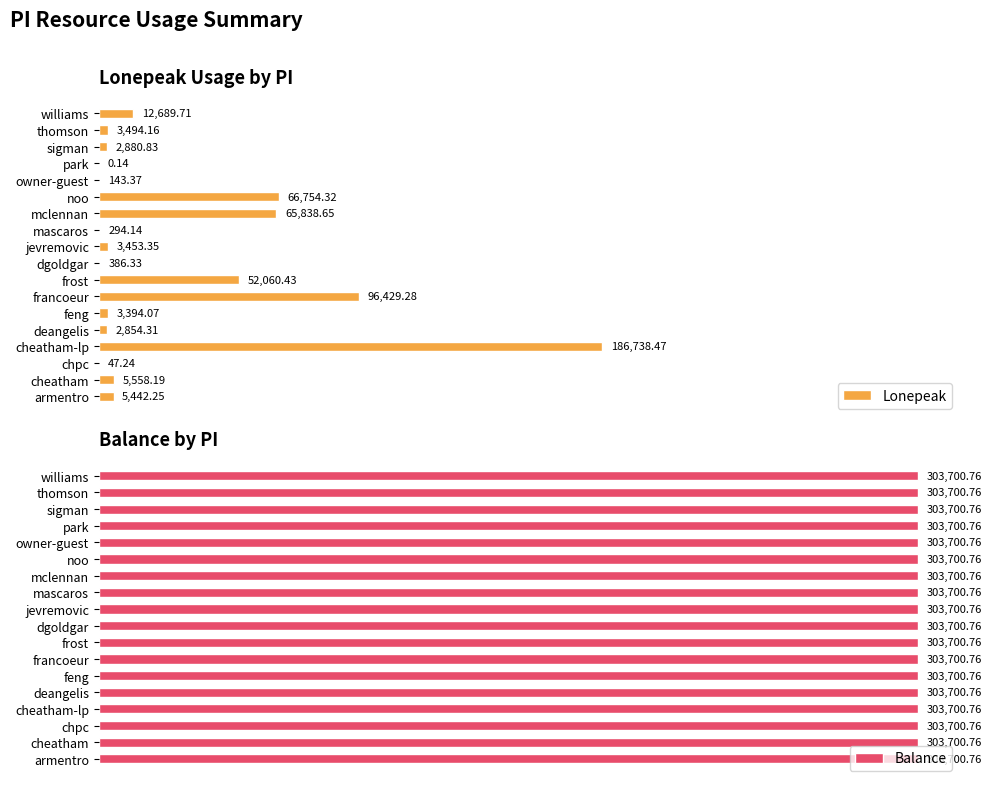

How many data points in Lonepeak are above 3494?

9